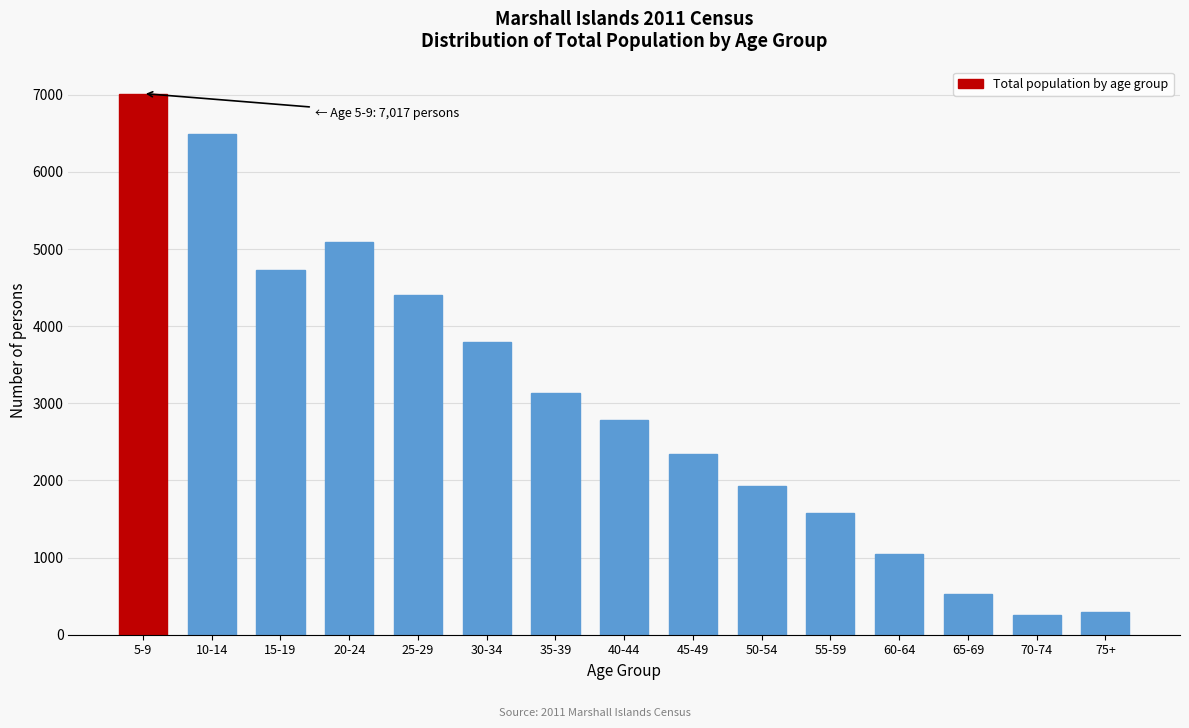

Reading left to right, transcribe all the data shown in this chart.

5-9=7017	10-14=6493	15-19=4731	20-24=5094	25-29=4404	30-34=3789	35-39=3136	40-44=2785	45-49=2344	50-54=1930	55-59=1576	60-64=1052	65-69=522	70-74=250	75+=292